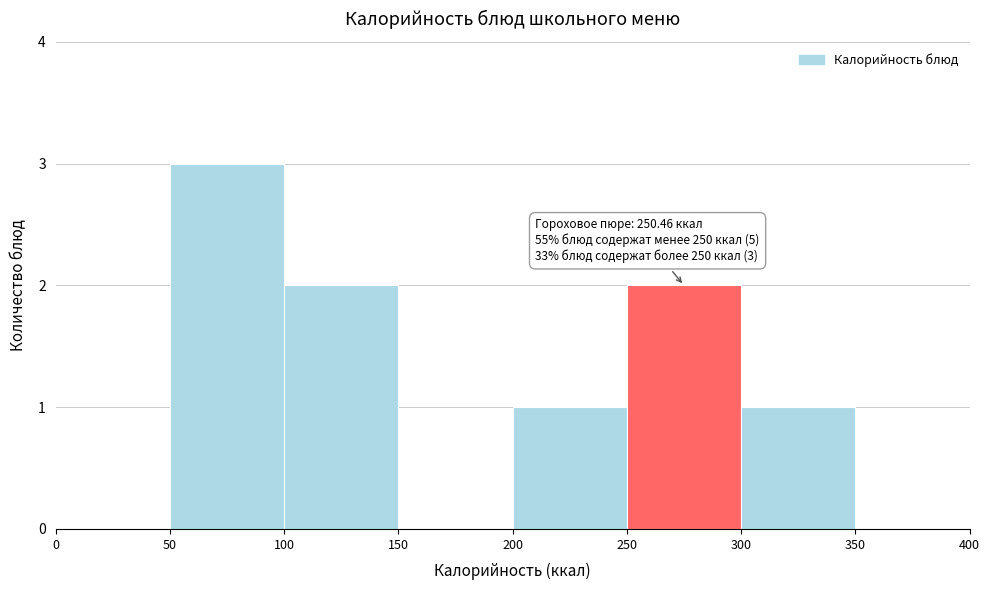

Which range on the x-axis has the tallest bar?

50 to 100